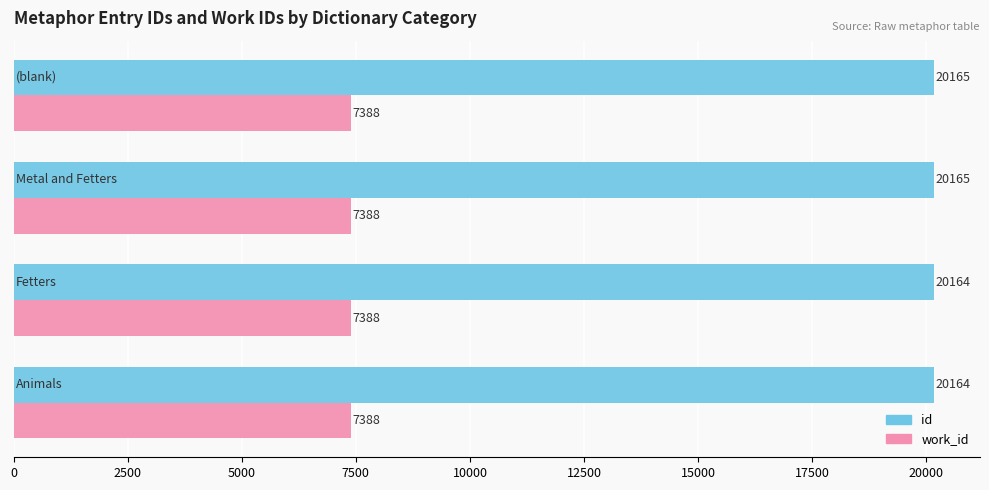

What is the greatest value displayed?

20165.0